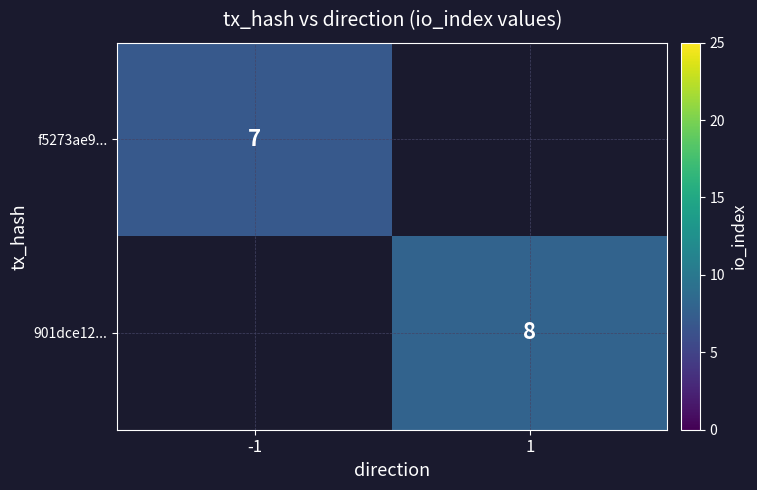

True or false: 901dce12... has a value of 8 at 1.

True